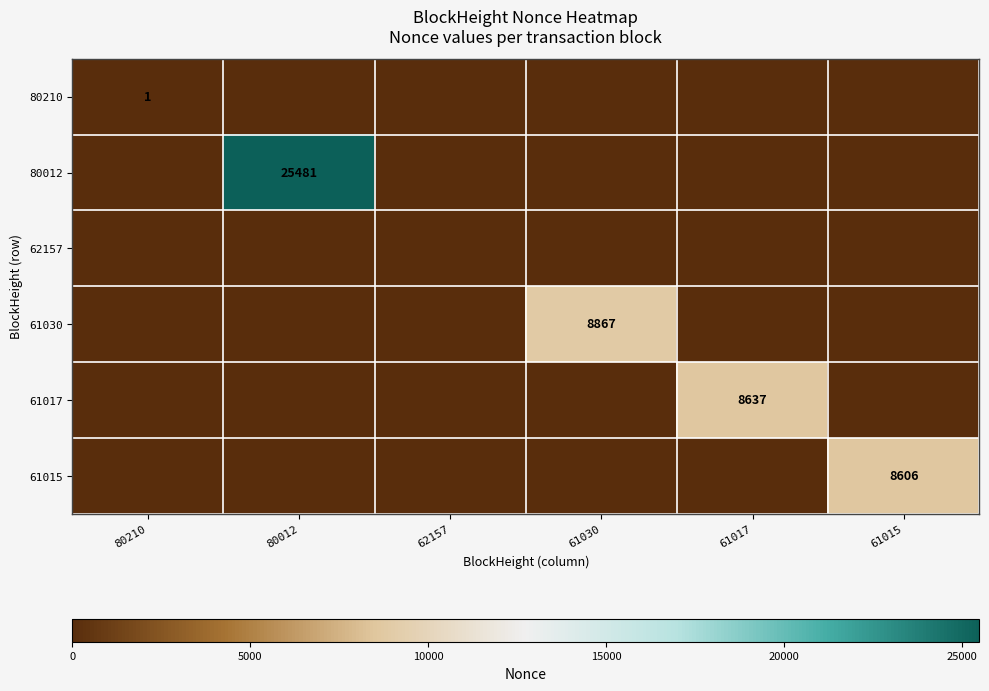

Count the number of data series in this chart.

6